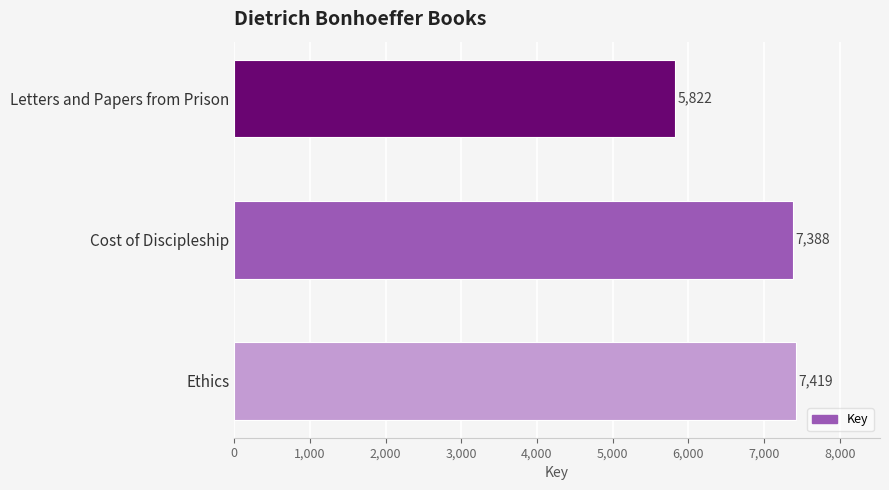

What is the change in value from Cost of Discipleship to Ethics?

+31